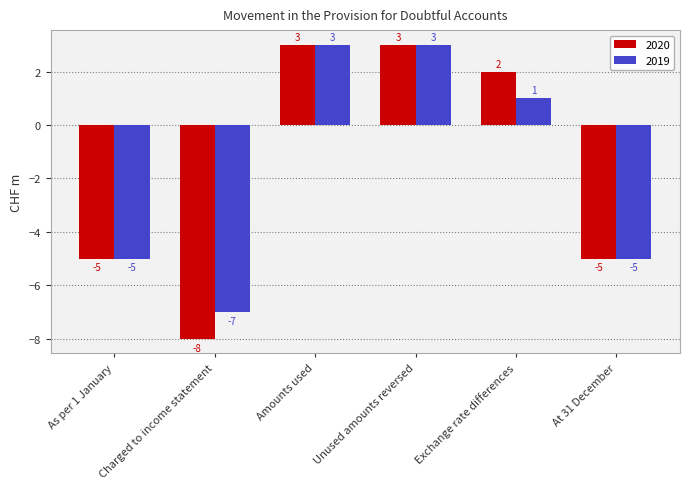

What are all the series names shown in the legend?

2020, 2019